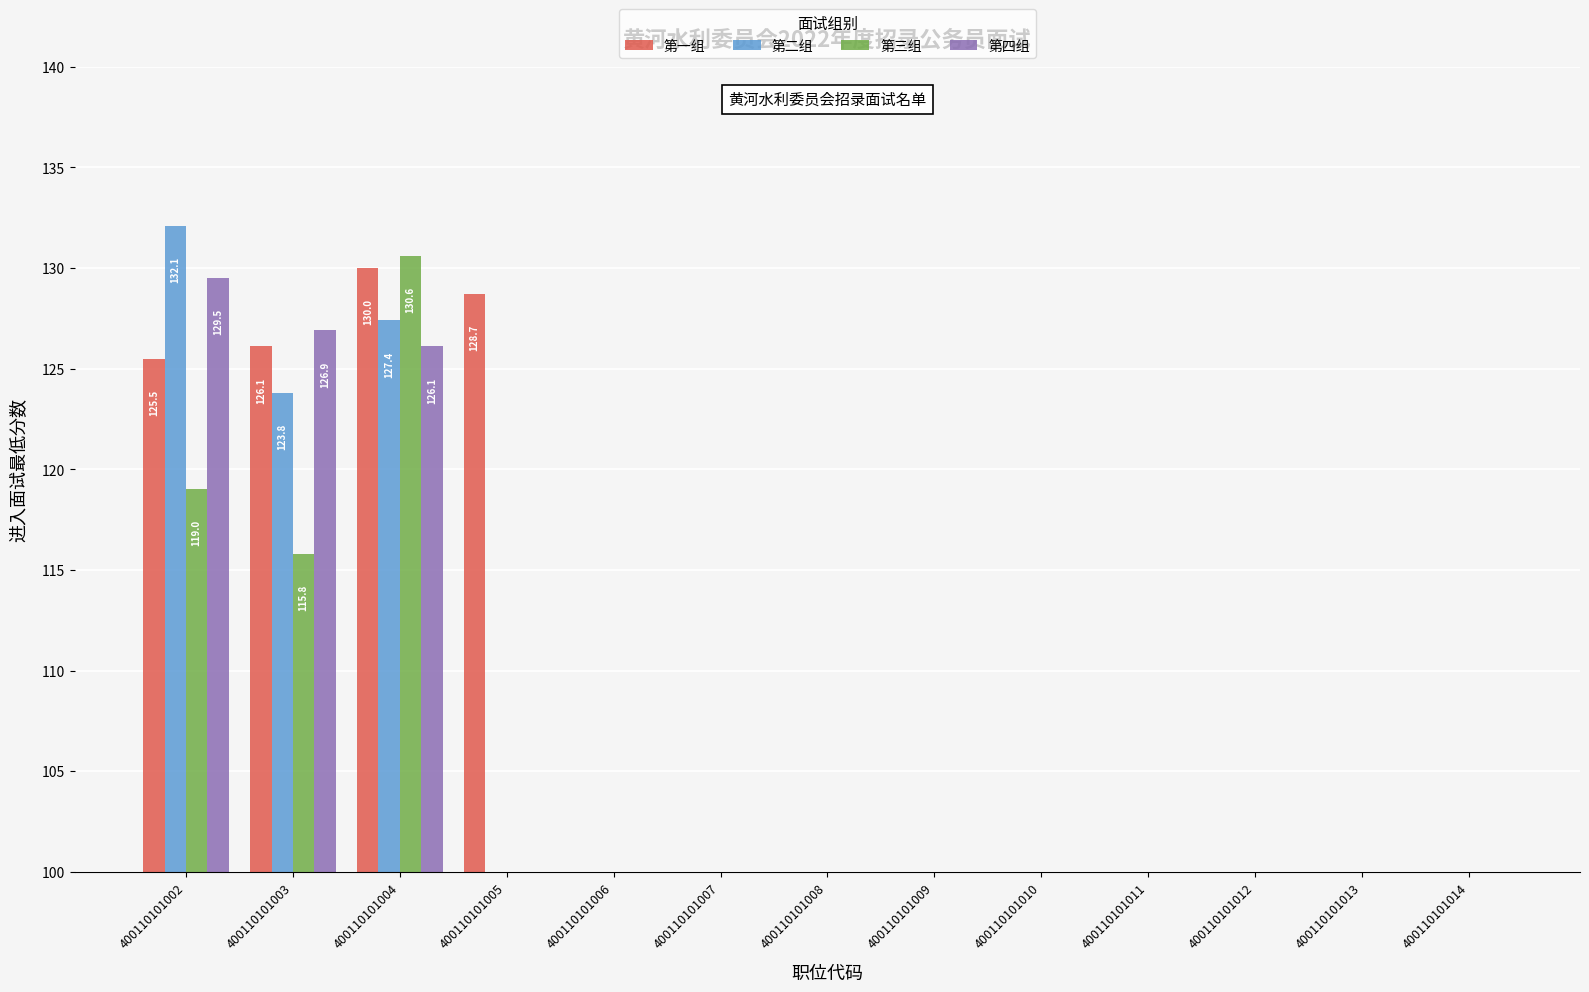

Rank the categories by 第二组 value from highest to lowest.

400110101002, 400110101004, 400110101003, 400110101005, 400110101006, 400110101007, 400110101008, 400110101009, 400110101010, 400110101011, 400110101012, 400110101013, 400110101014